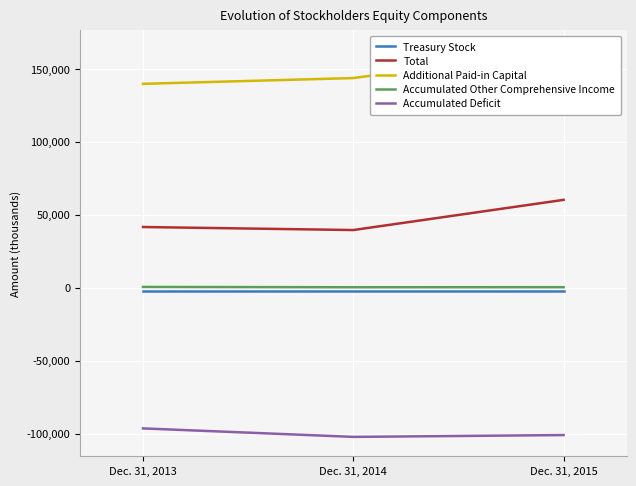

Rank the series by their maximum value, from lowest to highest.

Accumulated Deficit, Treasury Stock, Accumulated Other Comprehensive Income, Total, Additional Paid-in Capital